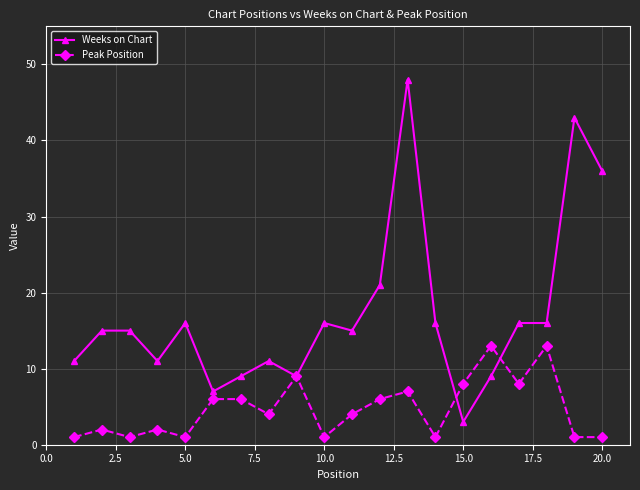

Is this an area chart (filled region under the line)?

No